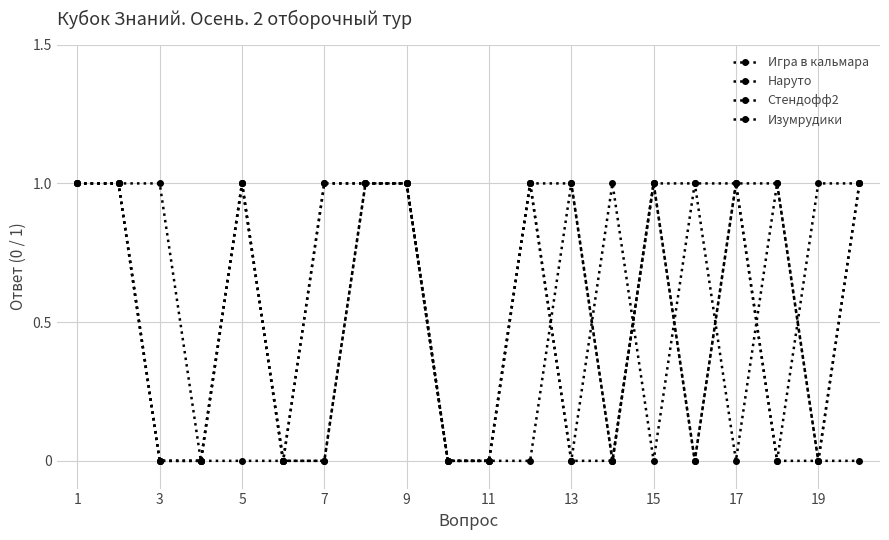

After their last crossing, which series has the higher values: Изумрудики or Стендофф2?

Изумрудики